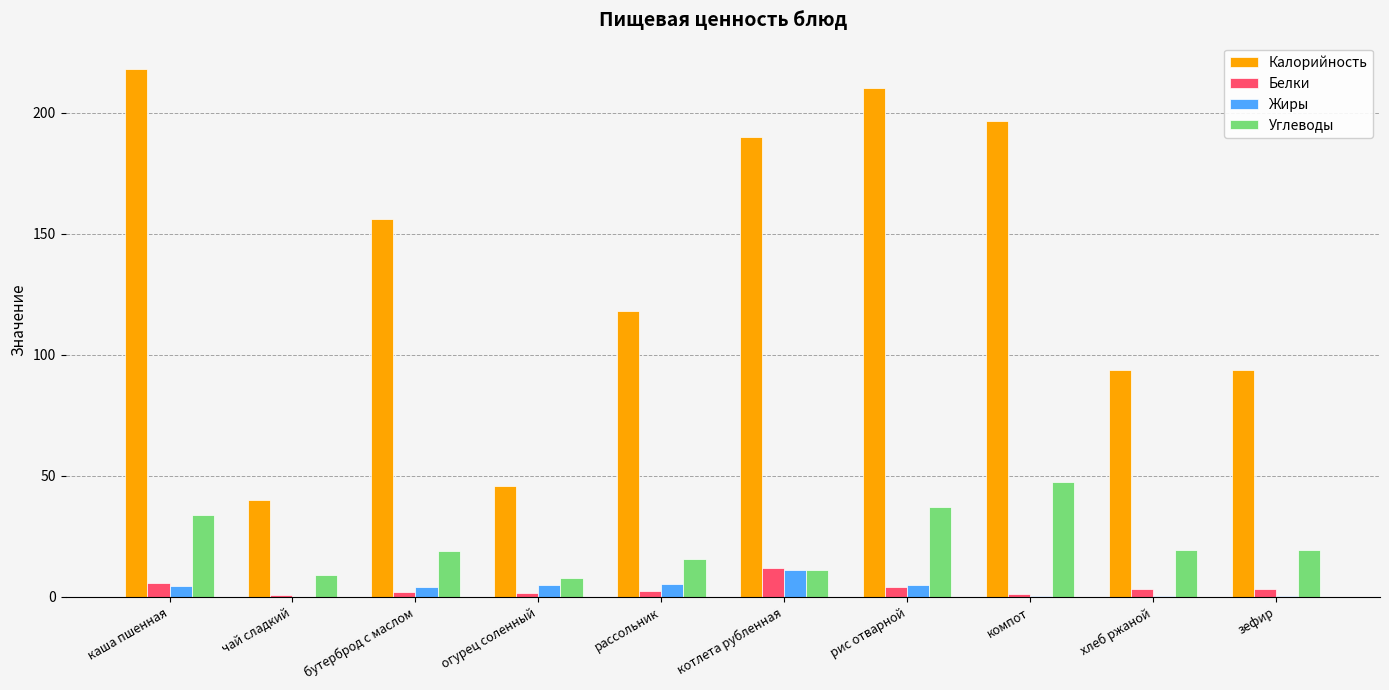

How many series are shown in this chart?

4